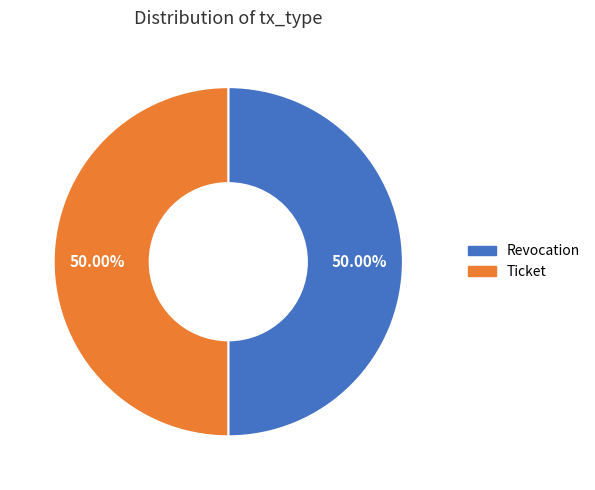

Combined, do Ticket and Revocation account for over 50%?

Yes